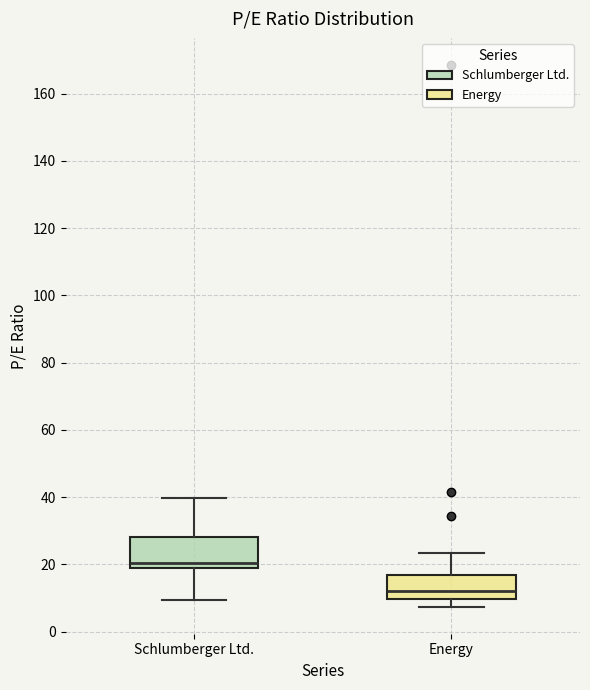

Reading left to right, transcribe this box plot: for each box, give where its median line is, the range the box spans, and where its two whiskers end, as read against the y-axis. The values are not printed on the chart, so give them approximately, as read against the axis.

Schlumberger Ltd.: median 20 (just above the box's lower edge), box 20 to 28, whiskers 10 to 40
Energy: median 12, box 10 to 16, whiskers 8 to 24